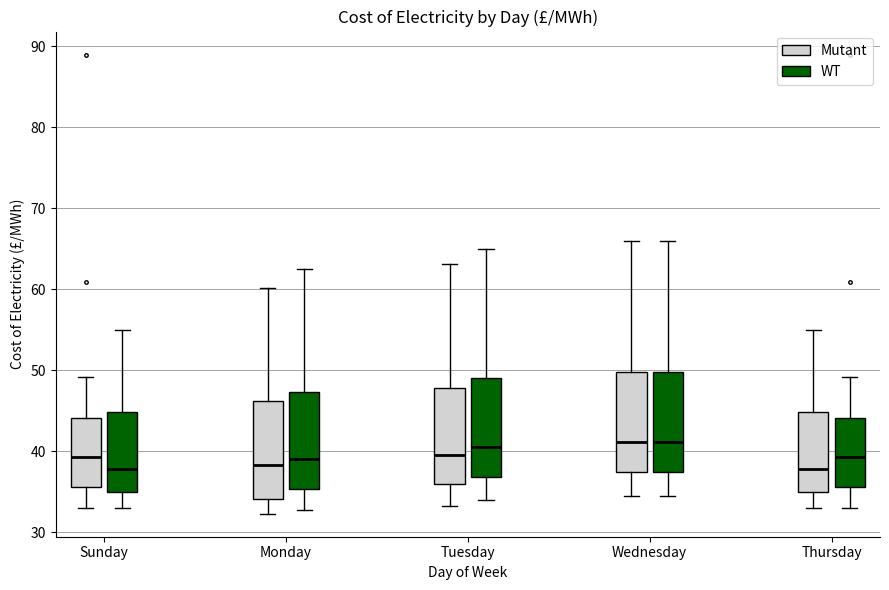

Reading left to right, read every box against the y-axis: the position of its median line, the range the box covers, and the ends of its whiskers. The values are not printed on the chart, so give them approximately, as read against the axis.

Sunday (Mutant): median 39, box 36 to 44, whiskers 33 to 49
Sunday (WT): median 38, box 35 to 45, whiskers 33 to 55
Monday (Mutant): median 38, box 34 to 46, whiskers 32 to 60
Monday (WT): median 39, box 35 to 47, whiskers 33 to 63
Tuesday (Mutant): median 40, box 36 to 48, whiskers 33 to 63
Tuesday (WT): median 41, box 37 to 49, whiskers 34 to 65
Wednesday (Mutant): median 41, box 37 to 50, whiskers 35 to 66
Wednesday (WT): median 41, box 37 to 50, whiskers 35 to 66
Thursday (Mutant): median 38, box 35 to 45, whiskers 33 to 55
Thursday (WT): median 39, box 36 to 44, whiskers 33 to 49